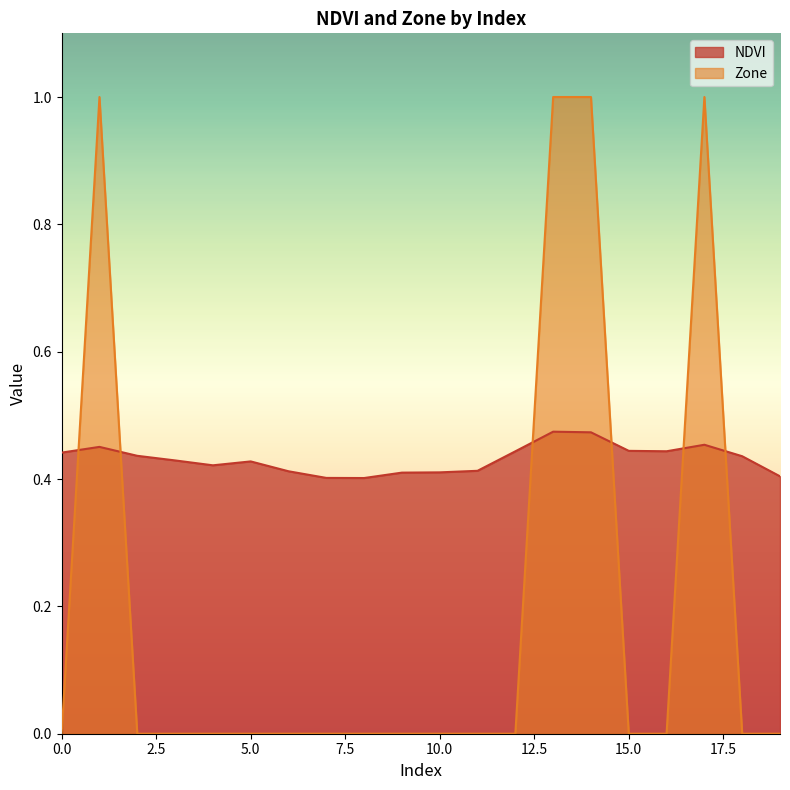

Which series ends up on top after the final intersection of NDVI and Zone?

NDVI